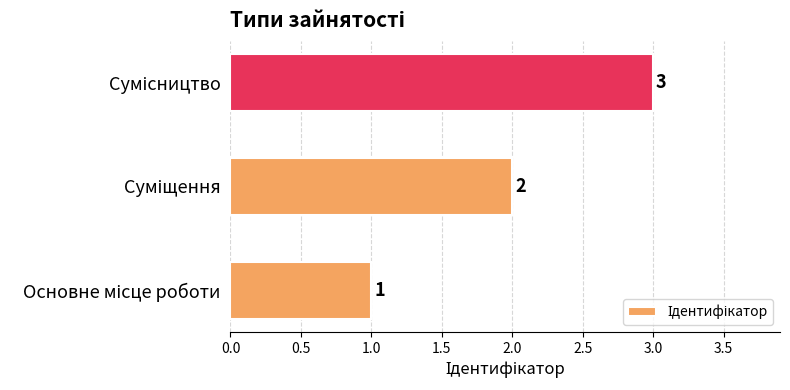

Are the bars grouped side by side (vs. stacked)?

No